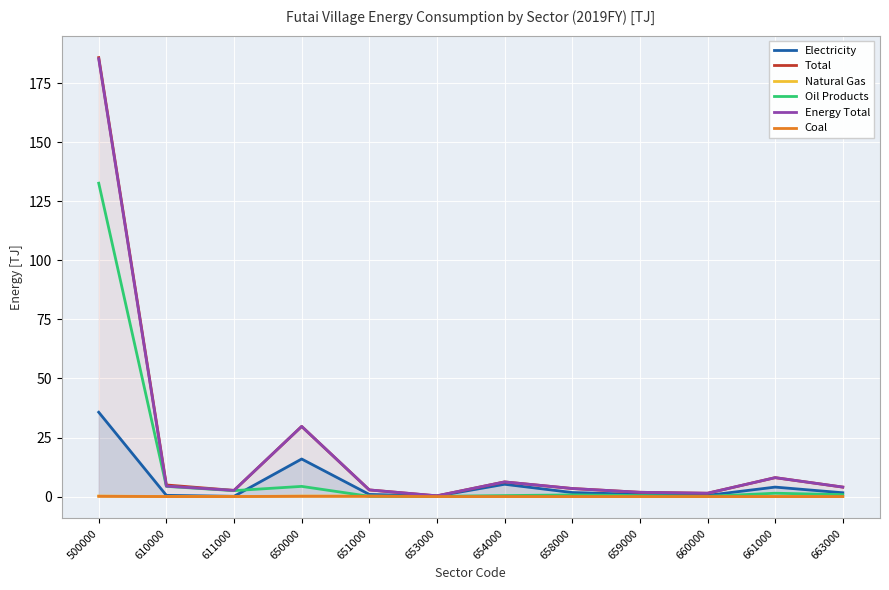

What is the maximum value shown in the chart?

185.9